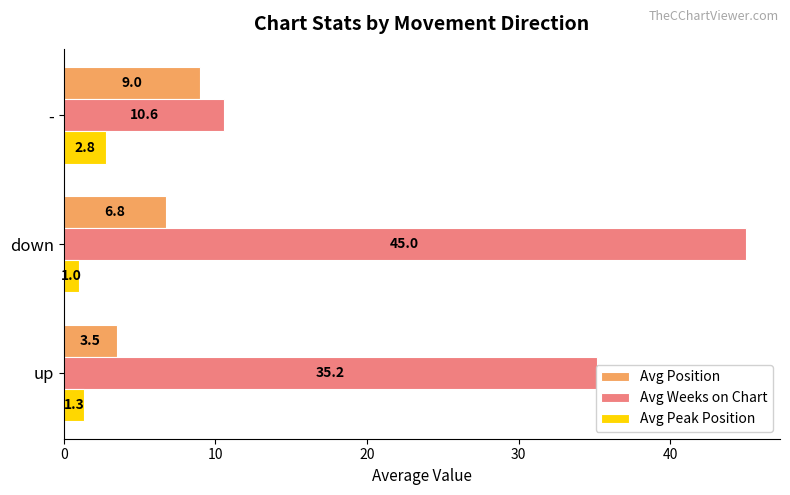

At which label is Avg Weeks on Chart closest to 27?

up